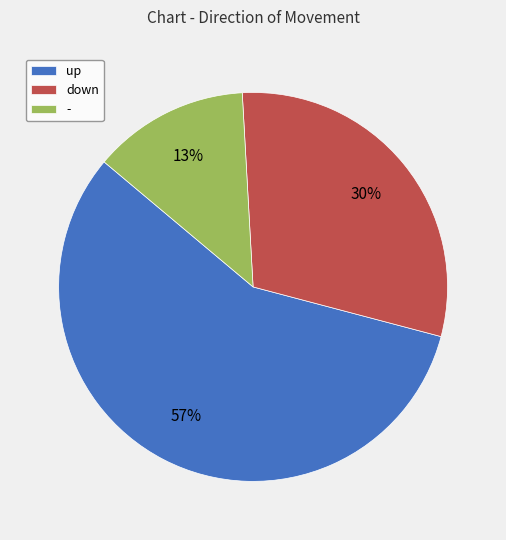

Approximately how many times larger is the value at up compared to -?

4.4